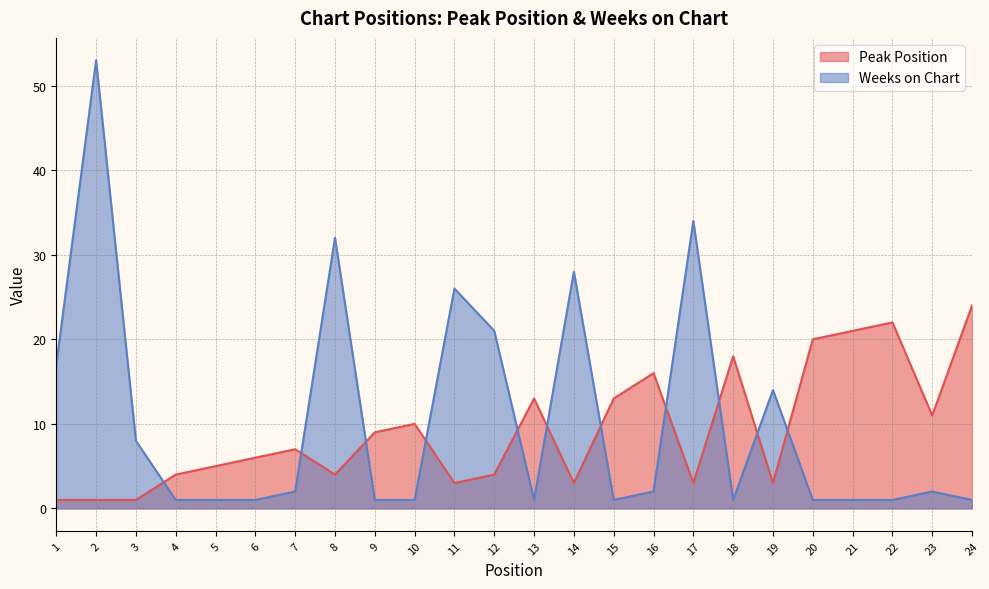

Is it true that Weeks on Chart equals 0 at 20?

False